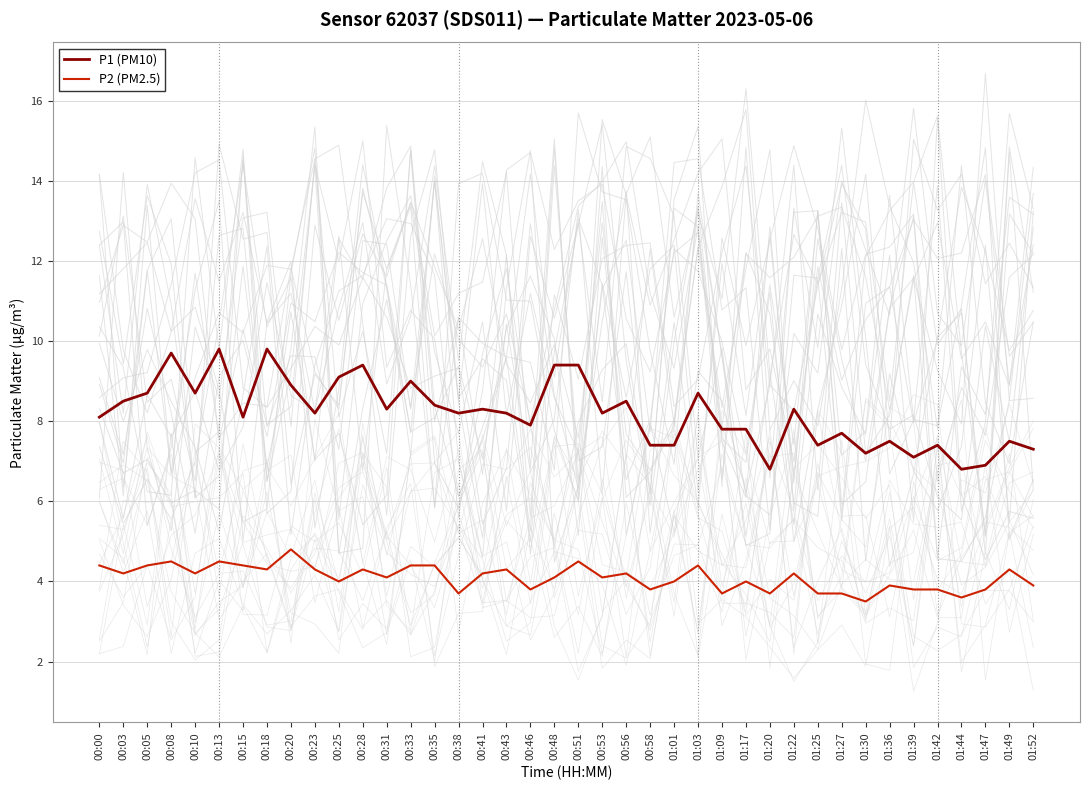

How many interior local peaks does the P1 (PM10) series have?

13